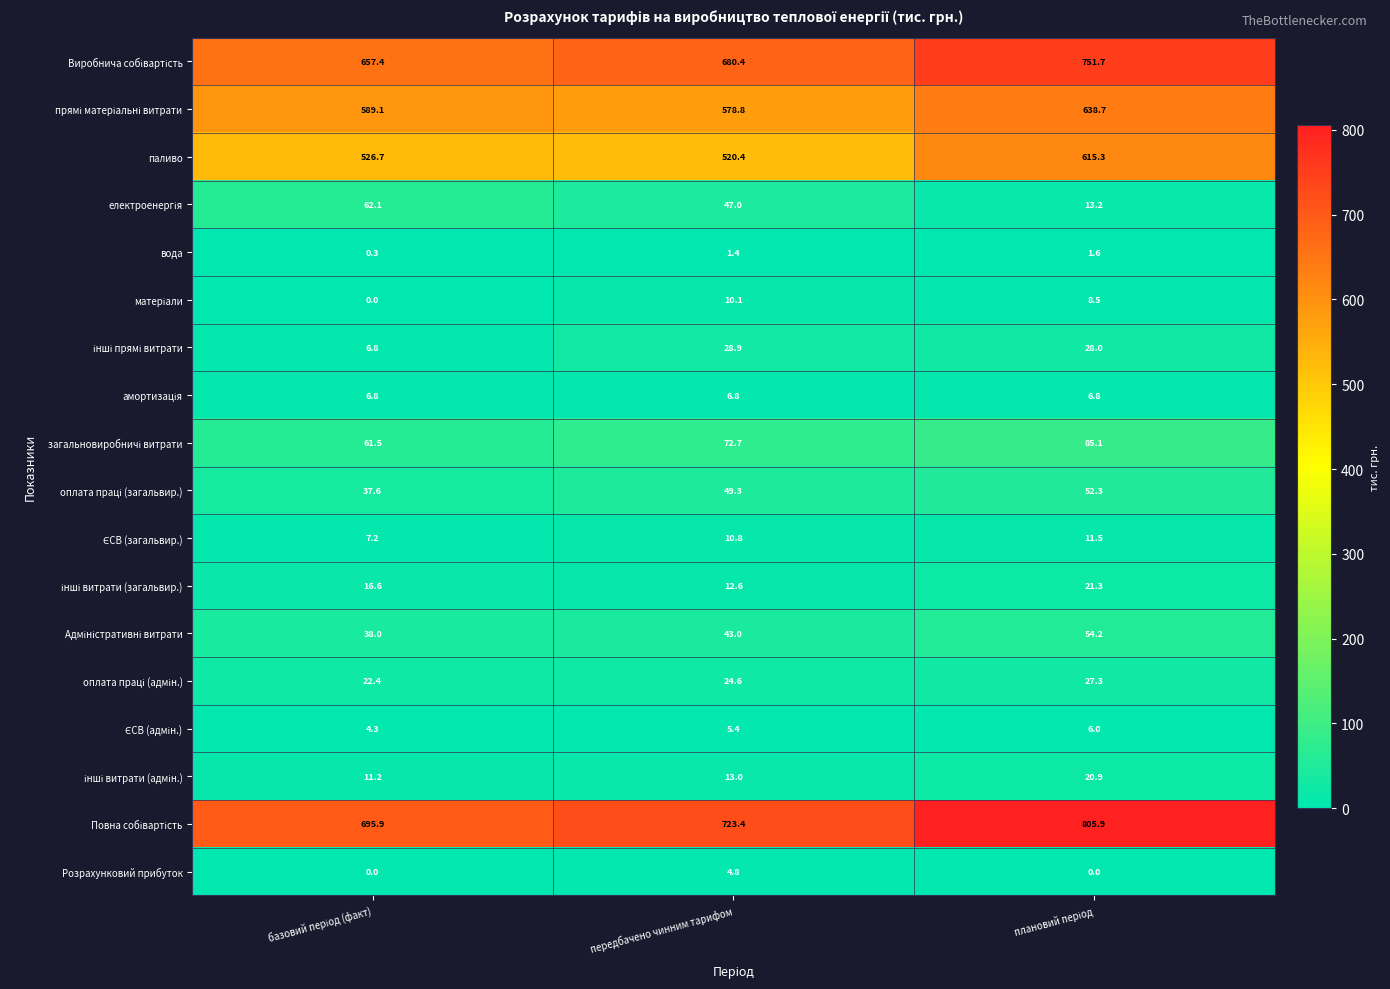

What is the total value across all series at передбачено чинним тарифом?

2833.4